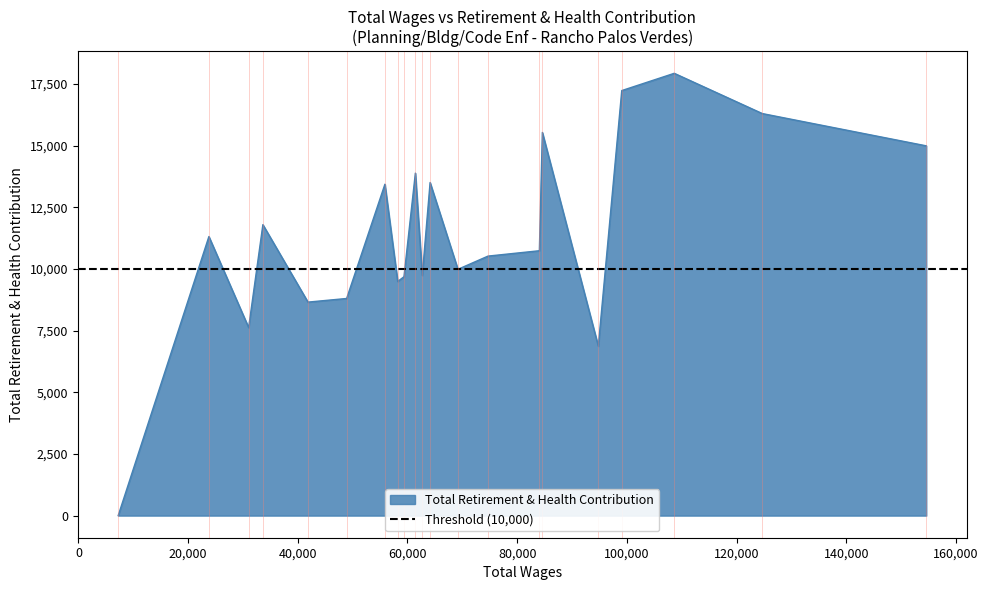

What is the sum of all values?

238061